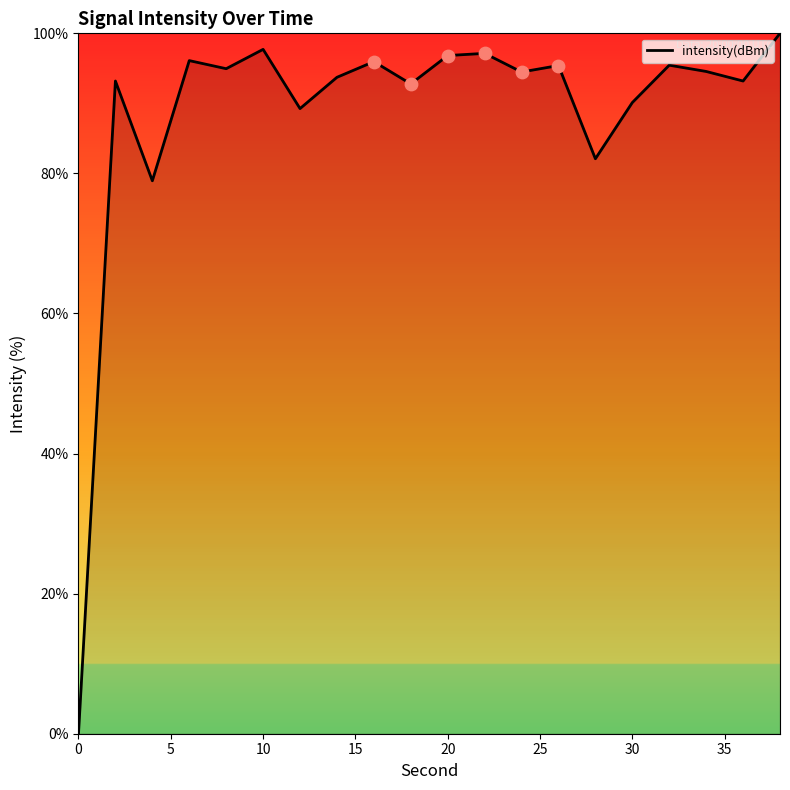

What is the maximum value shown in the chart?

100.0